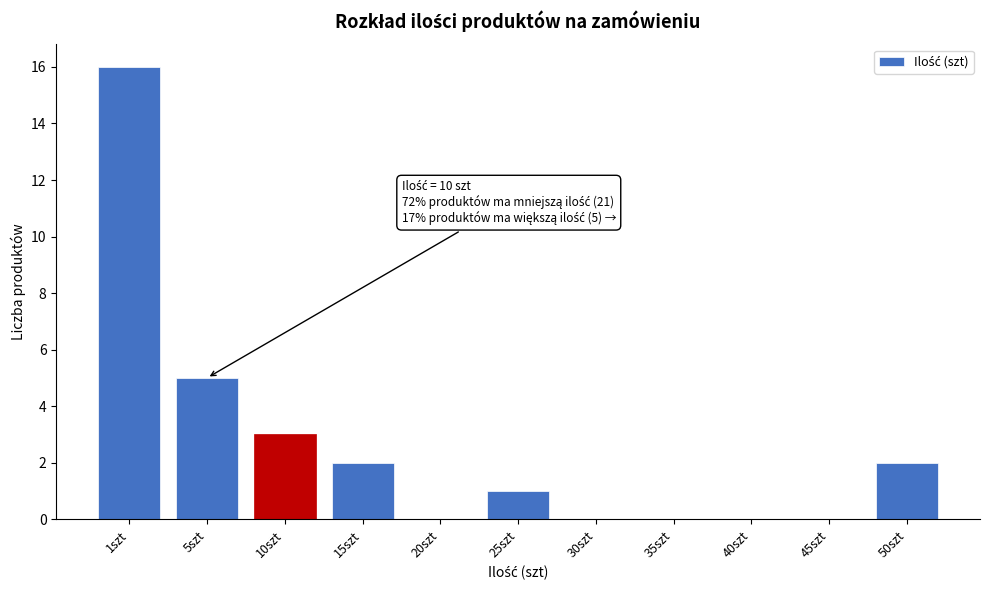

Reading left to right, what are all the values shown in this chart?

1szt=16	5szt=5	10szt=3	15szt=2	20szt=0	25szt=1	30szt=0	35szt=0	40szt=0	45szt=0	50szt=2